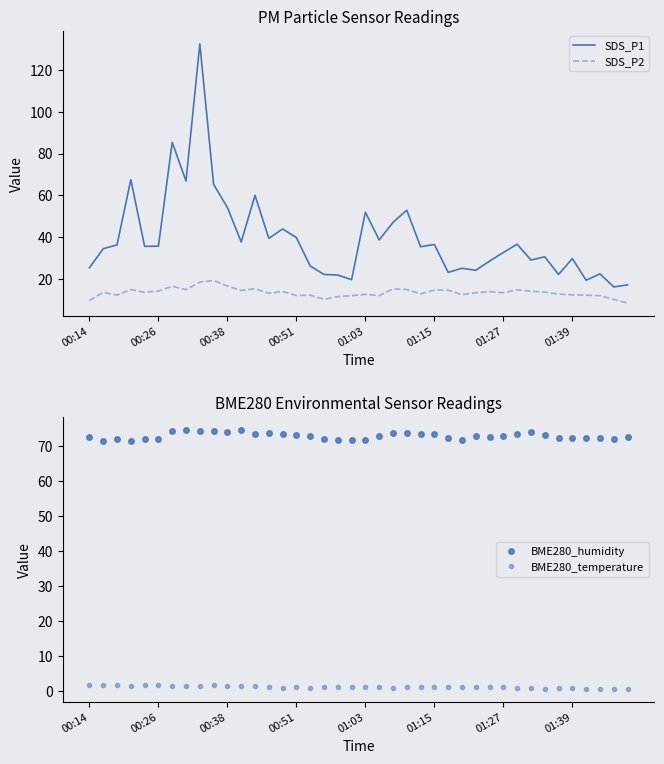

Does the chart display data point markers on the line(s)?

No